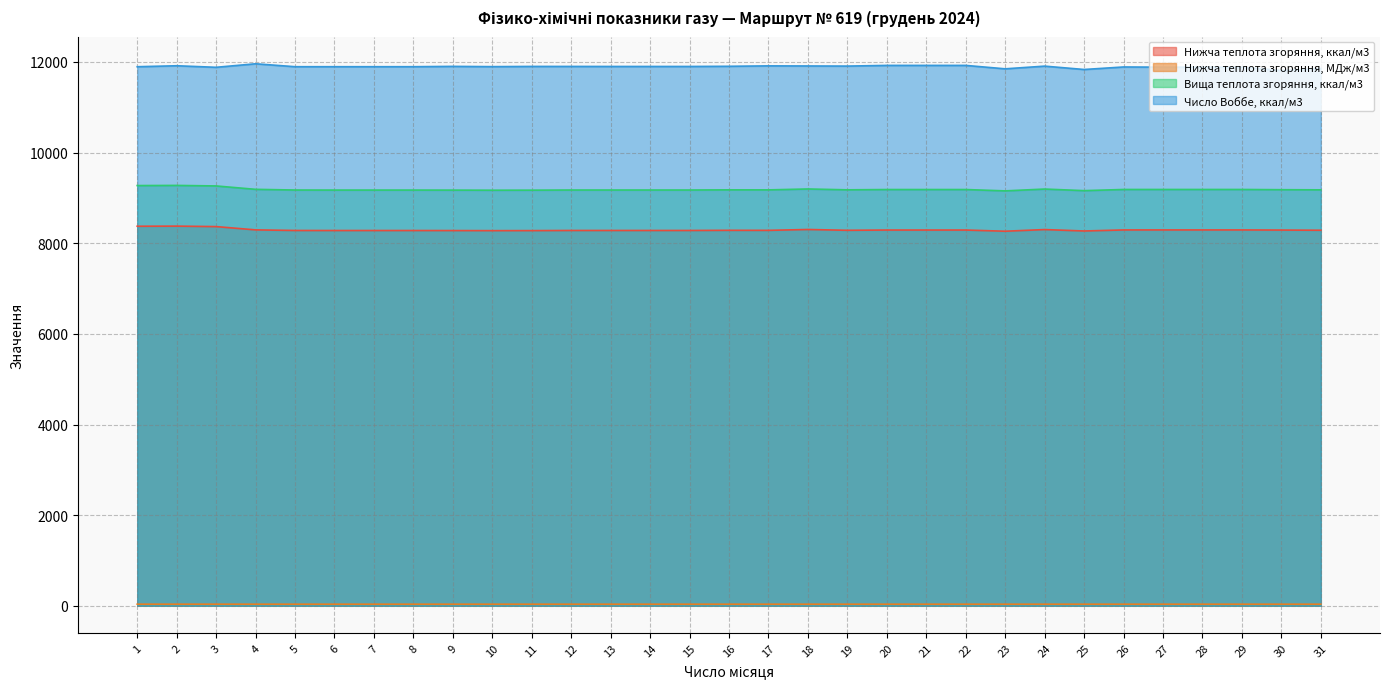

Where is Нижча теплота згоряння, ккал/м3 nearest to the value 8321?

18